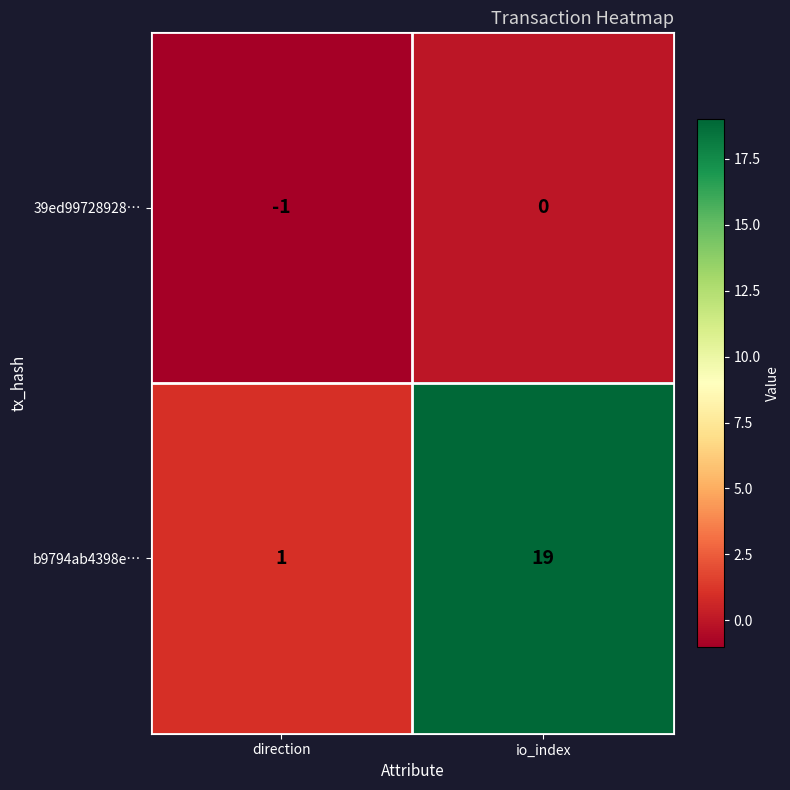

True or false: 39ed99728928… has a value of -1 at direction.

True